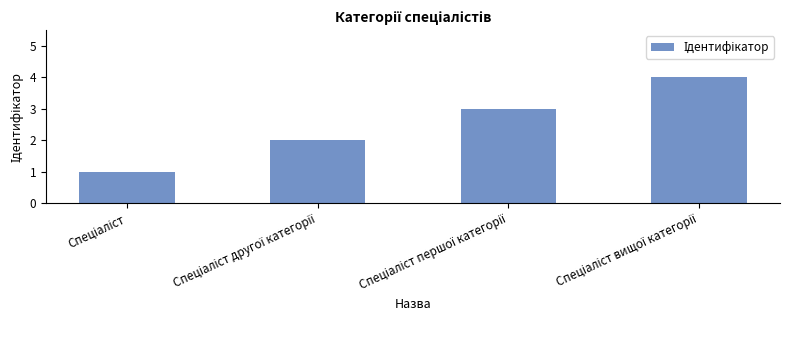

What is the sum of all values?

10